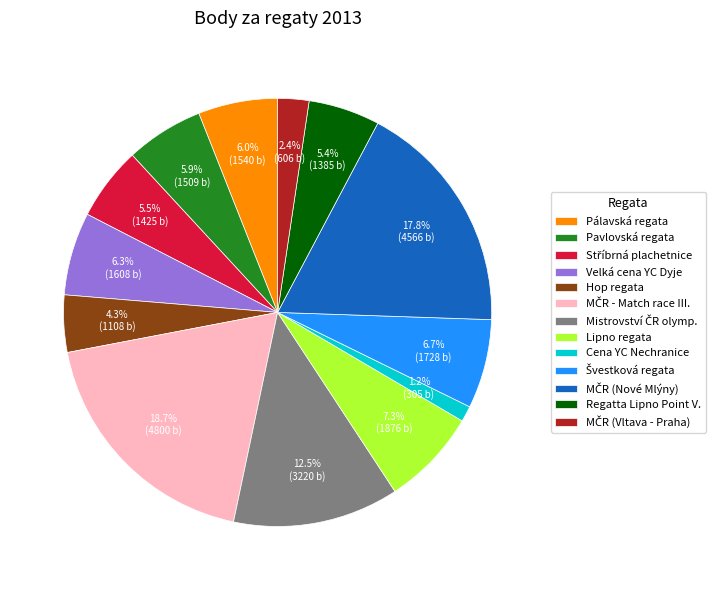

Which category has the smallest portion of the pie?

Cena YC Nechranice